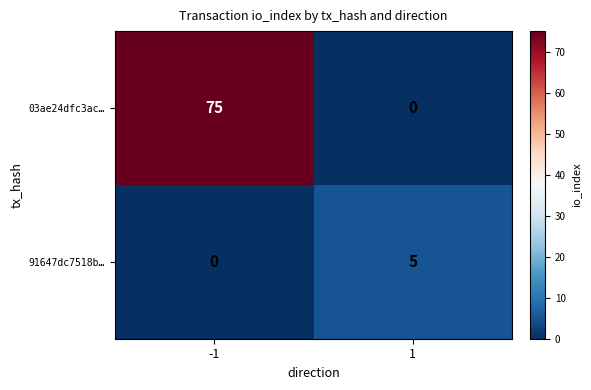

Reading left to right, transcribe all the data shown in this chart.

03ae24dfc3ac…: 75	0
91647dc7518b…: 0	5